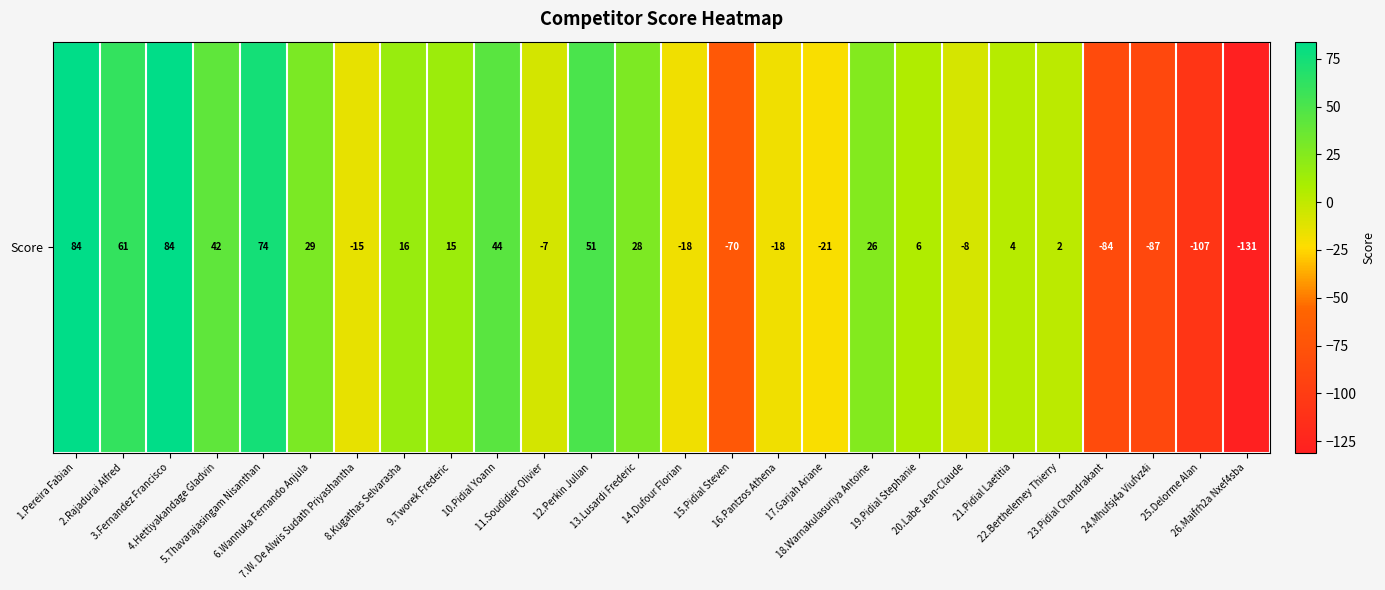

True or false: the data shows -84 at 23.Pidial Chandrakant.

True